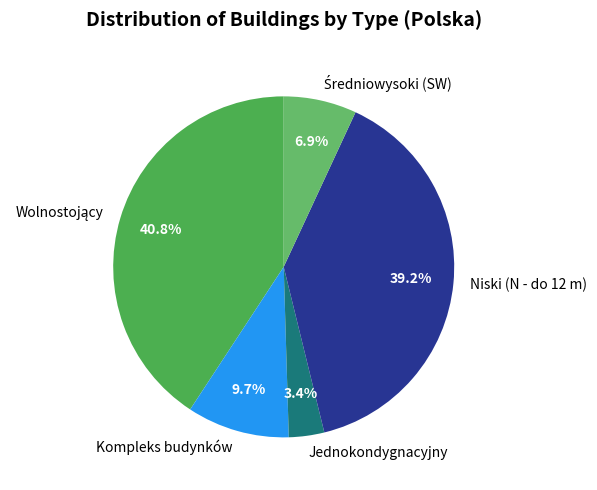

Between Niski (N - do 12 m) and Jednokondygnacyjny, which is larger?

Niski (N - do 12 m)